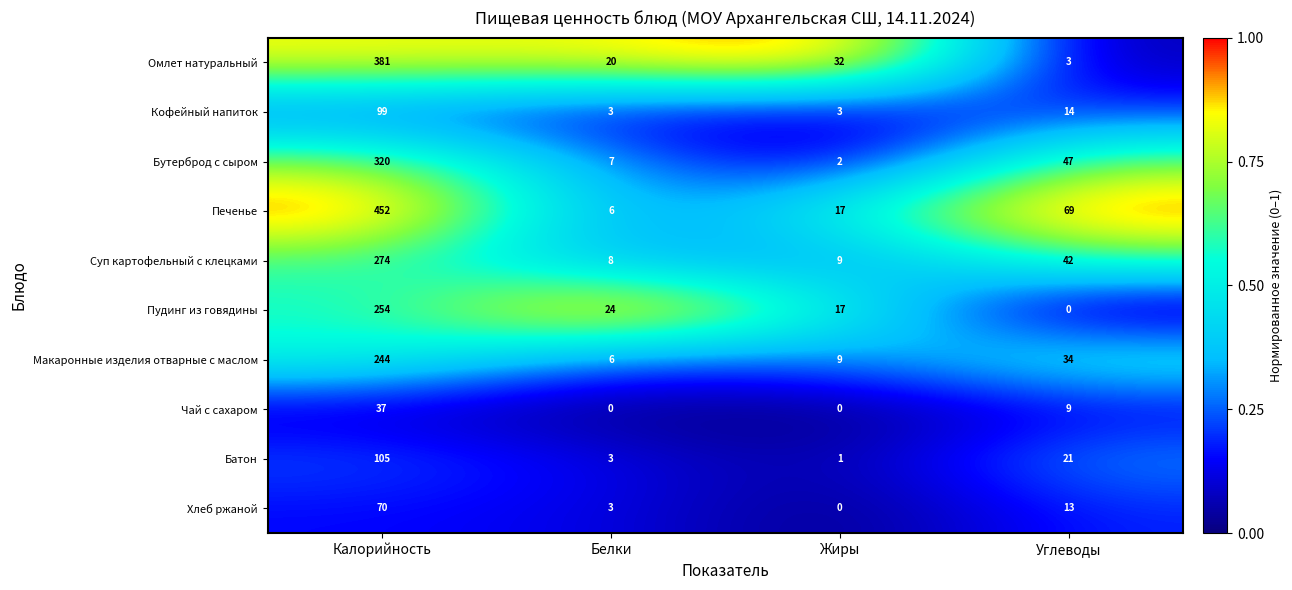

What is the total value across all series at Белки?

80